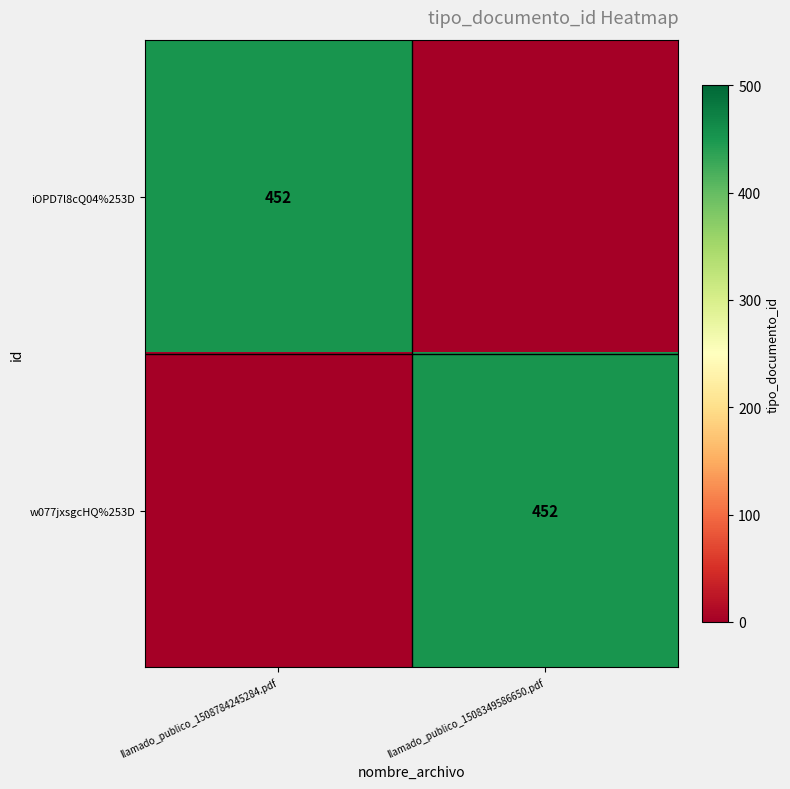

The w077jxsgcHQ%253D series shows 776 at llamado_publico_1508349586650.pdf. True or false?

False